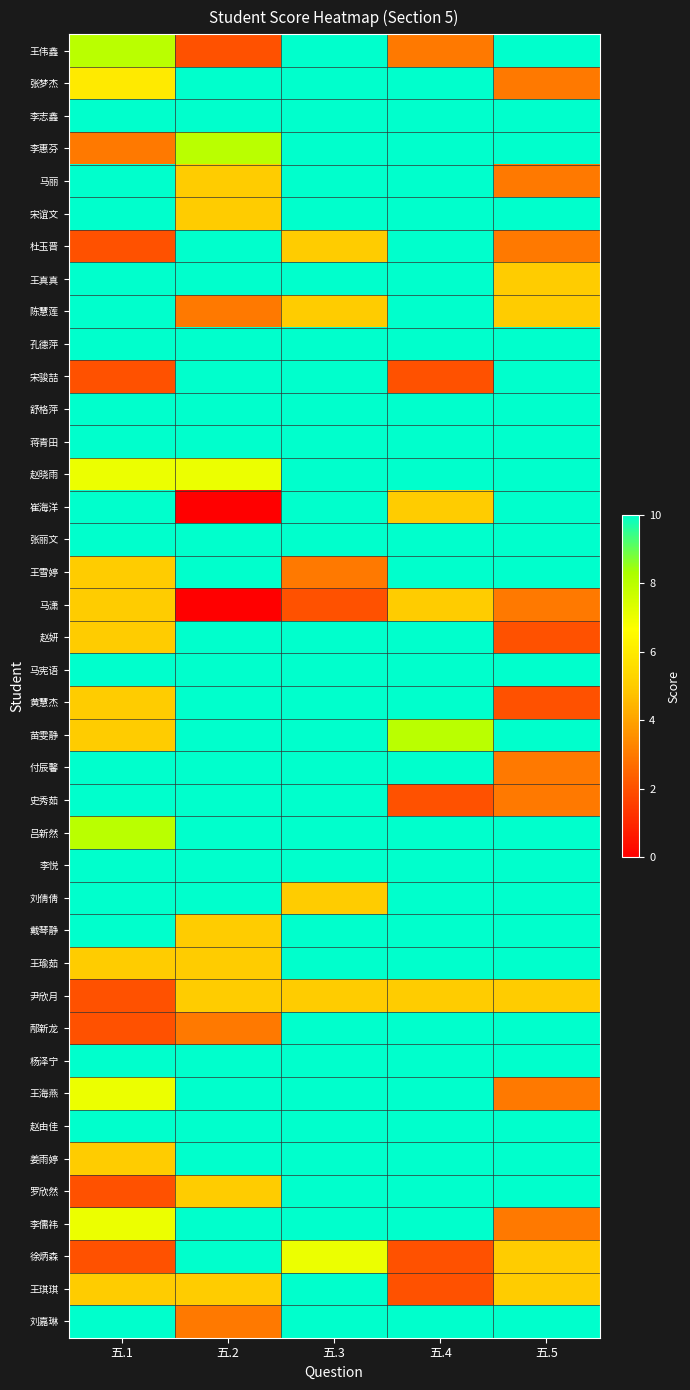

Which has a higher value, 五.5 or 五.4?

五.5